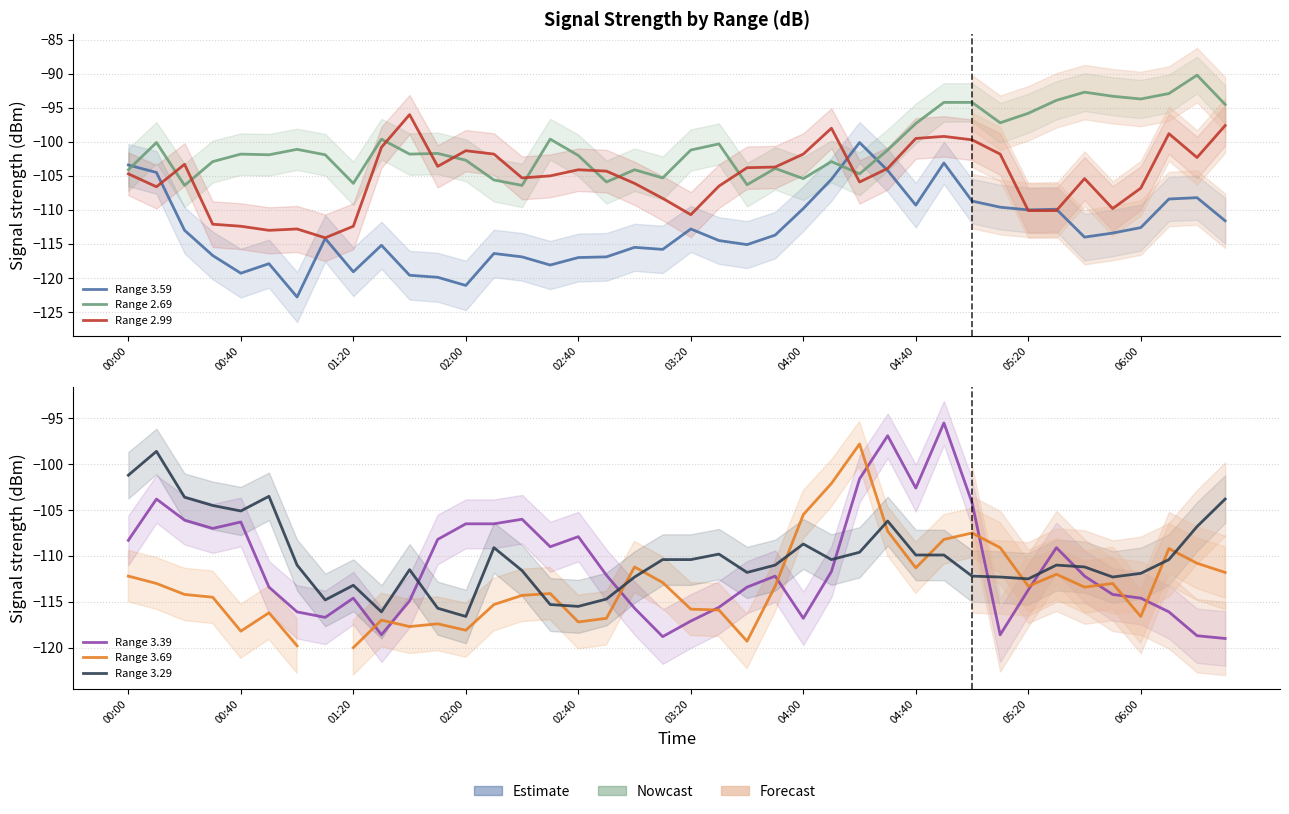

What is the maximum value for Range 3.69?

-97.8